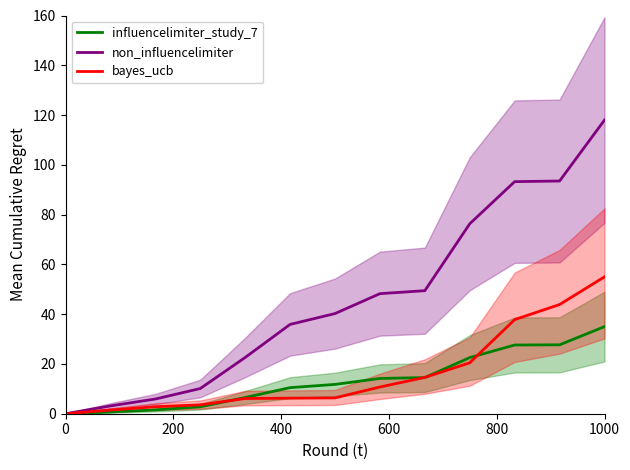

Reading right to left, extract all data points from this chart.

influencelimiter_study_7: 35.0	27.7	27.6	22.6	14.5	14.2	11.8	10.5	6.5	2.8	1.5	0.7	0.0
non_influencelimiter: 118.0	93.5	93.3	76.3	49.4	48.2	40.2	35.9	22.6	10.1	5.9	3.1	0.0
bayes_ucb: 55.0	43.9	37.8	20.5	14.6	10.7	6.4	6.2	6.1	3.6	2.8	1.5	0.0